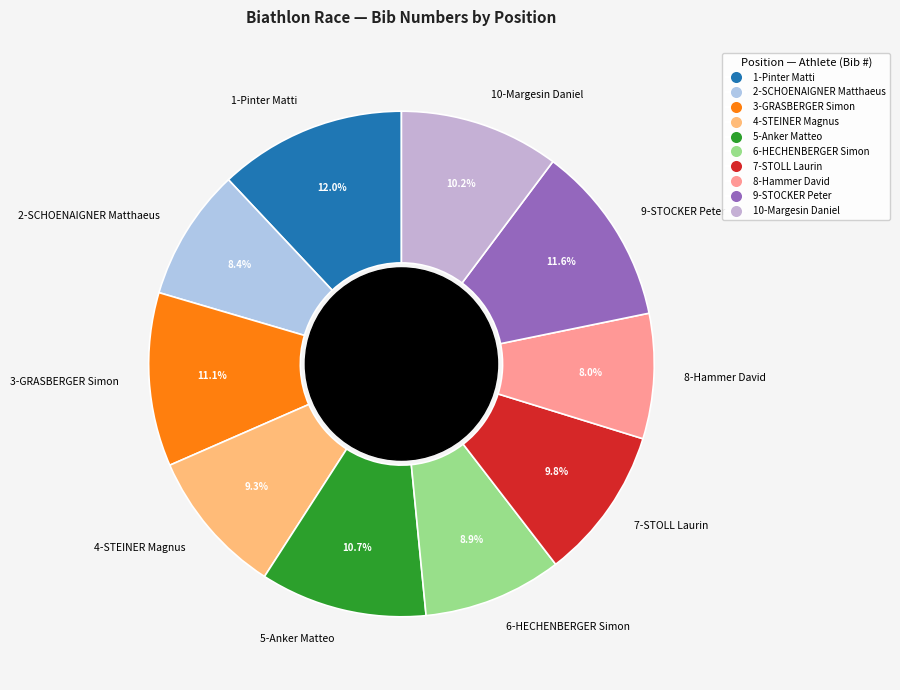

To the nearest percent, what is the difference between the 7-STOLL Laurin and 2-SCHOENAIGNER Matthaeus slice percentages?

1%